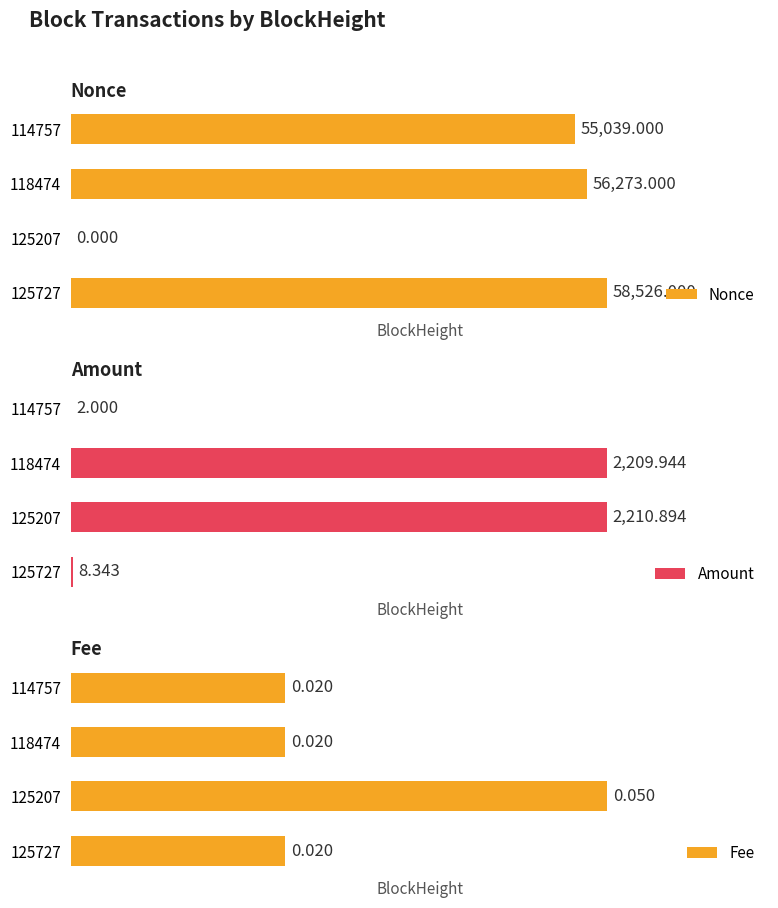

What is the maximum value for Fee?

0.1